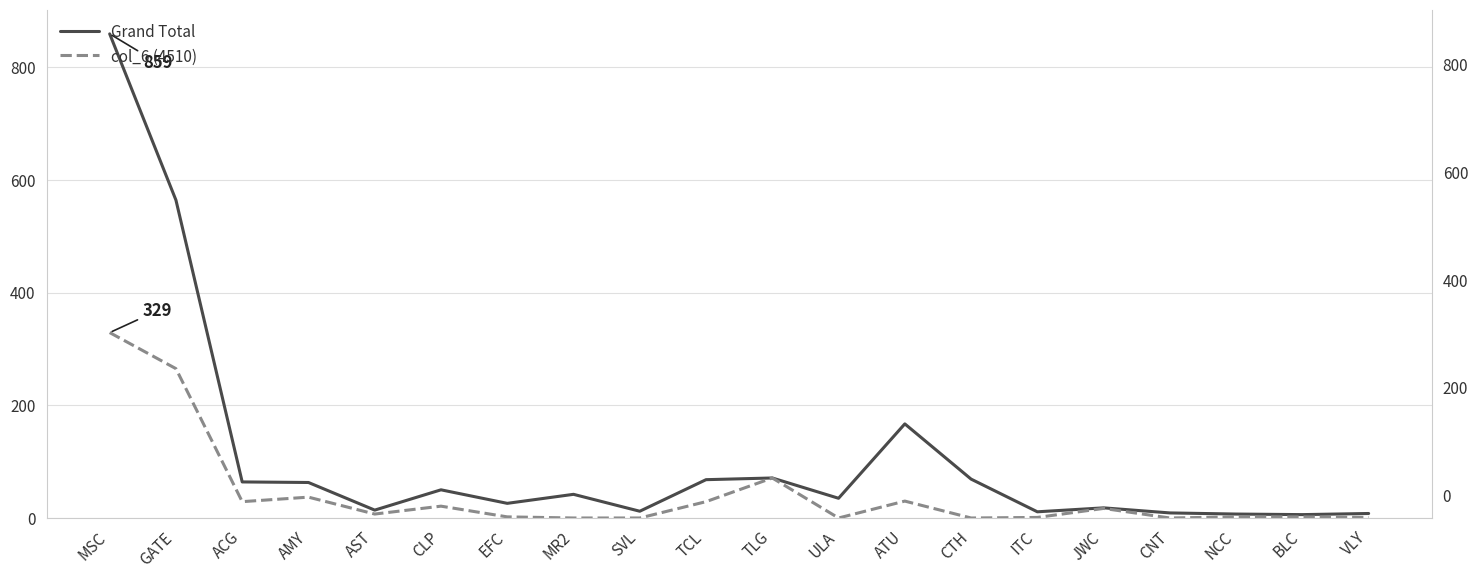

What is the value of the Grand Total point at the 16th from the left?

18